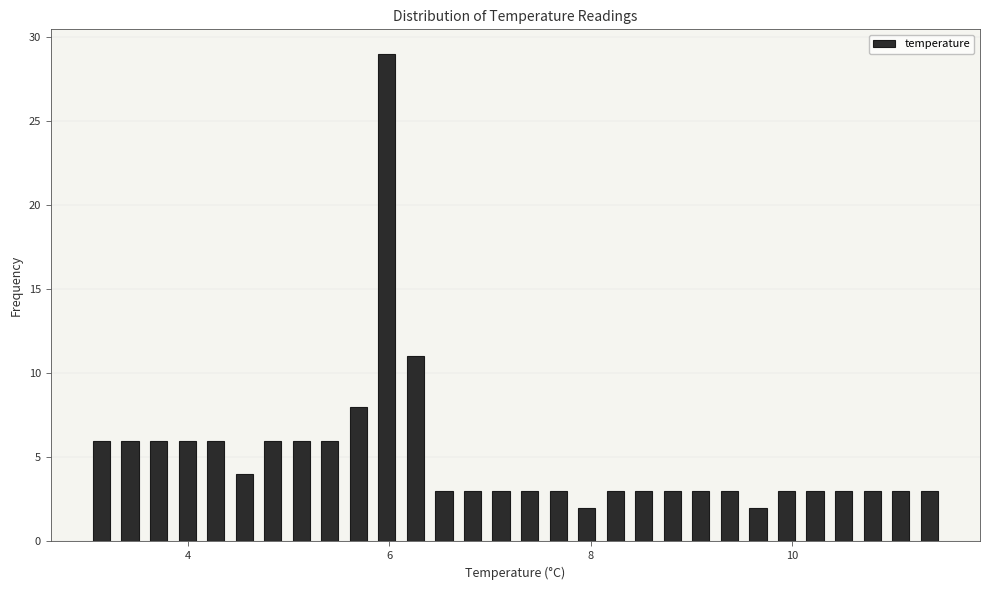

Read against the x-axis, roughly where is the centre of the tallest bar?

6.0